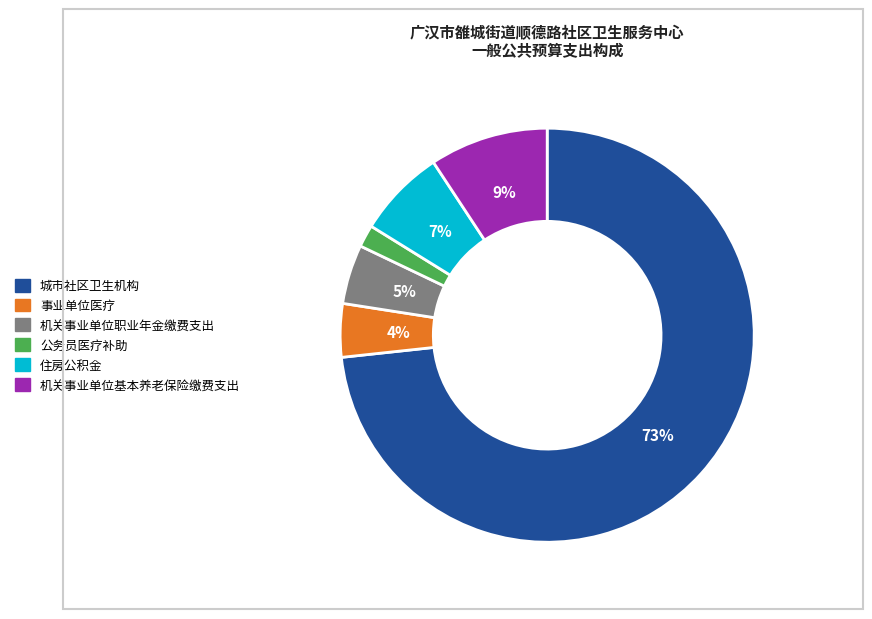

Combined, do 住房公积金 and 公务员医疗补助 account for over 50%?

No